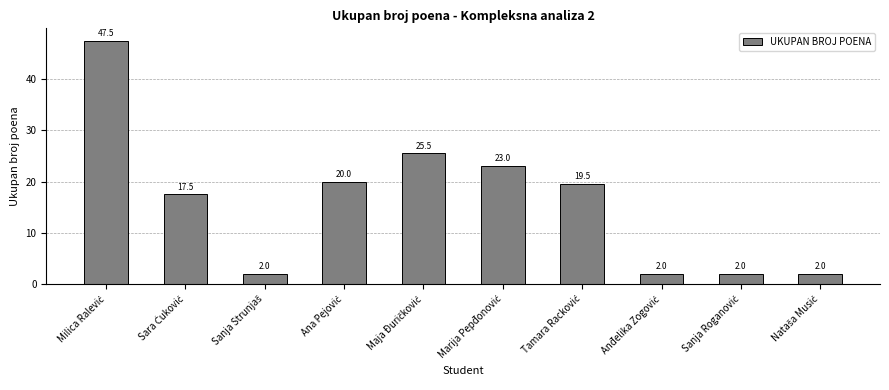

What is the difference between the second highest and second lowest values?

23.5